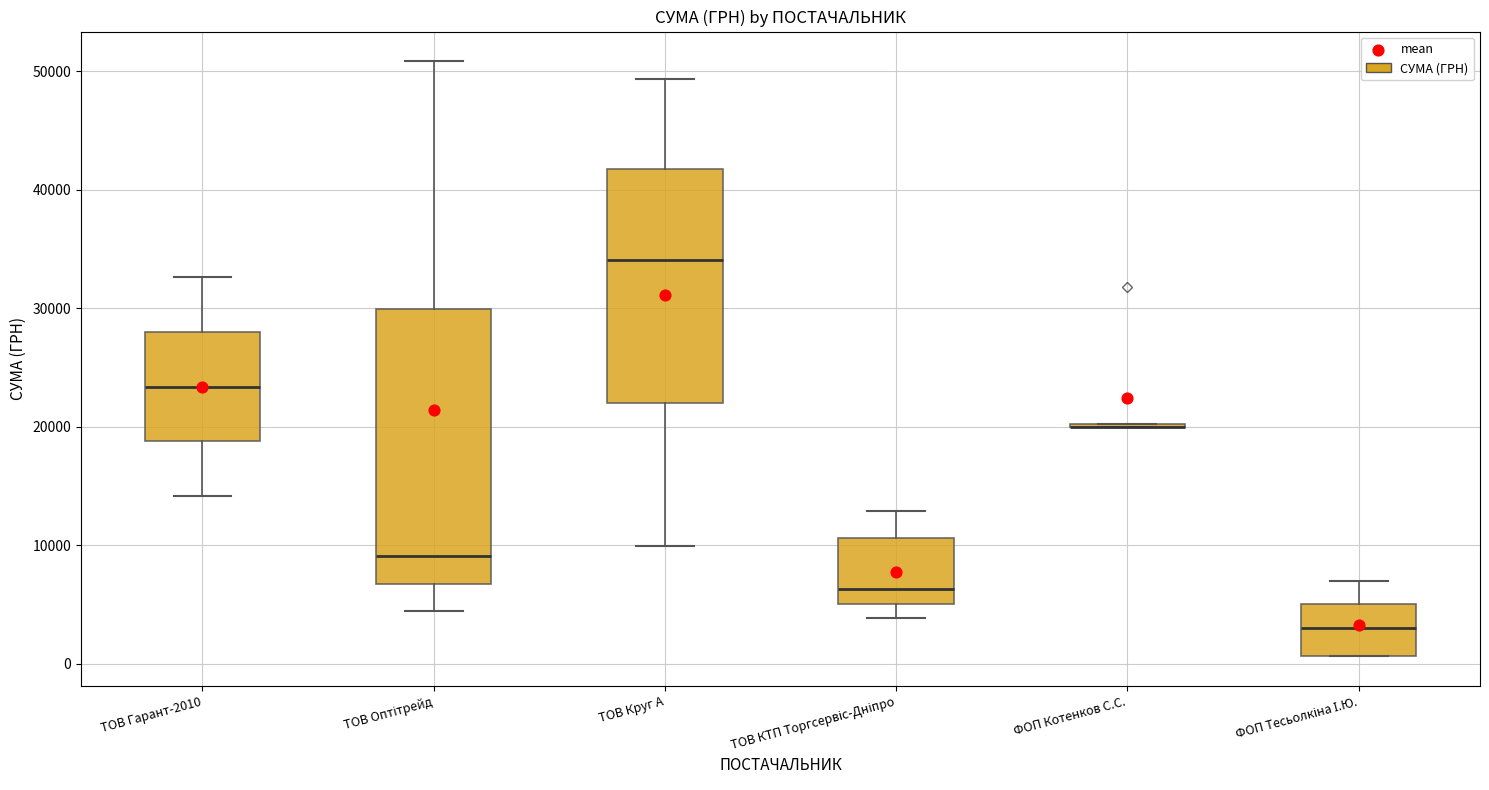

Which box is the tallest, from its lower edge to its upper edge?

ТОВ Оптітрейд